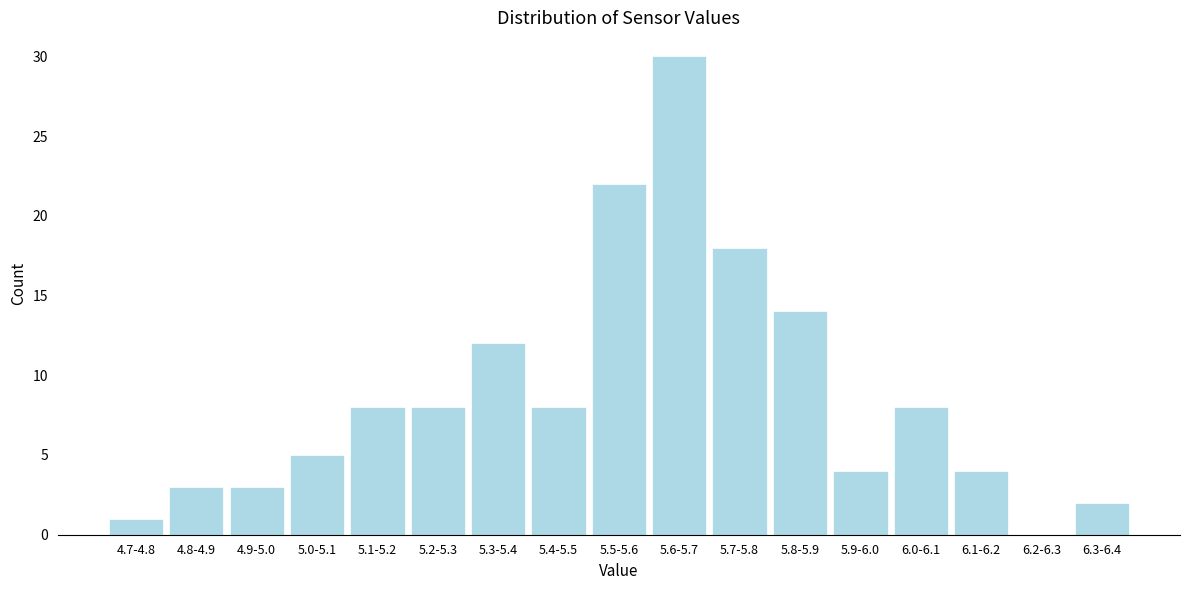

Reading left to right, transcribe all the data shown in this chart.

4.7-4.8=1	4.8-4.9=3	4.9-5.0=3	5.0-5.1=5	5.1-5.2=8	5.2-5.3=8	5.3-5.4=12	5.4-5.5=8	5.5-5.6=22	5.6-5.7=30	5.7-5.8=18	5.8-5.9=14	5.9-6.0=4	6.0-6.1=8	6.1-6.2=4	6.2-6.3=0	6.3-6.4=2